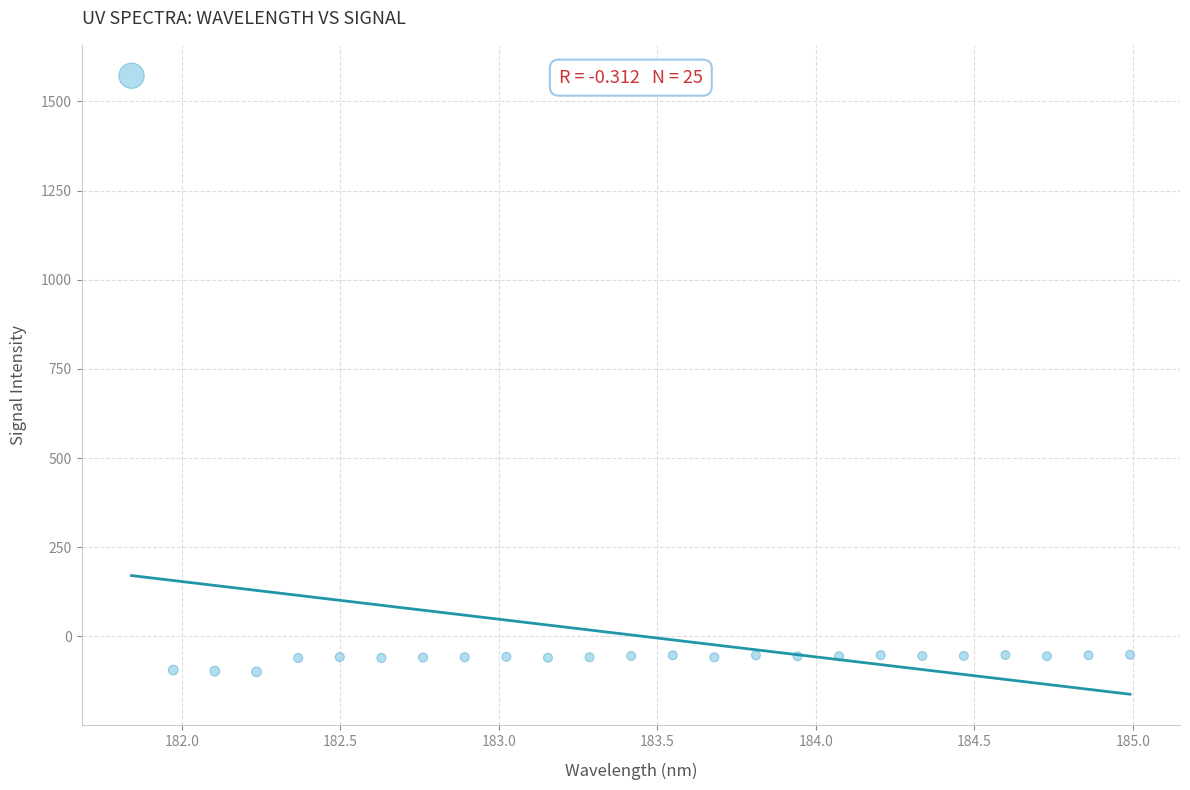

What is the range of Y values (max minus min)?

1671.9